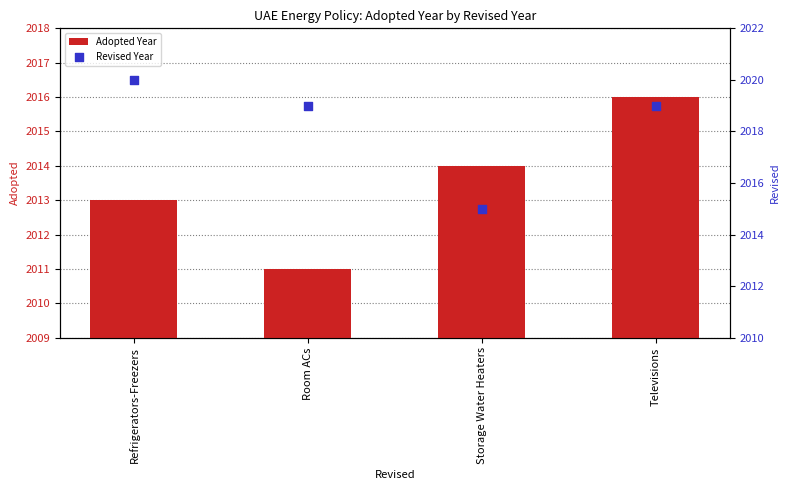

Which series has the widest spread of Y values?

Adopted Year